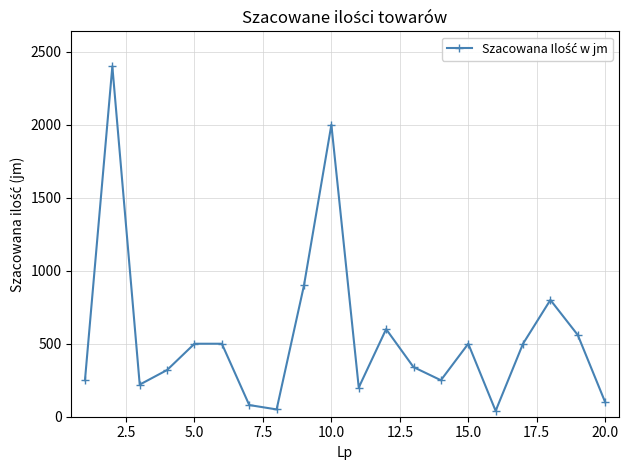

What is the value of the 9th point from the left?

900